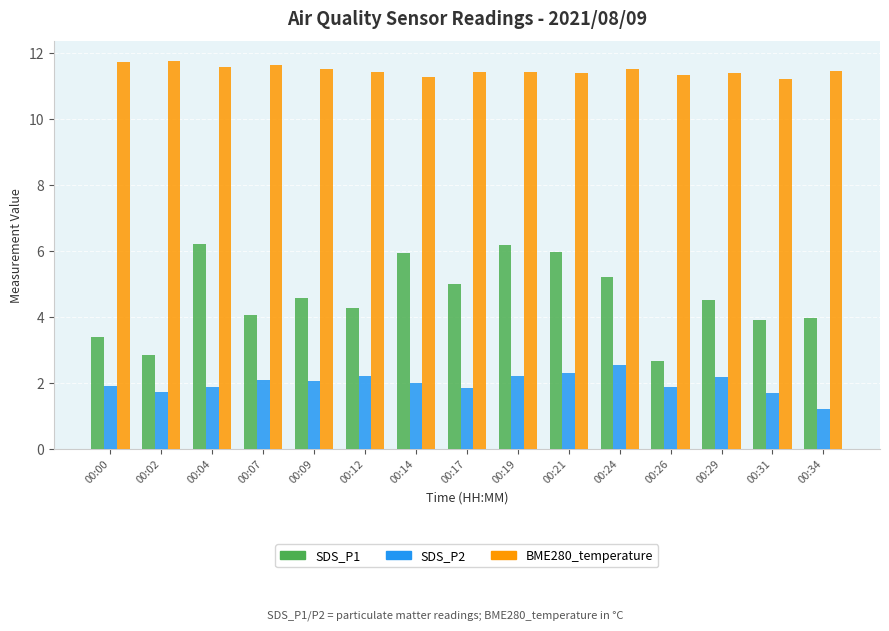

What is the minimum value shown in the chart?

1.2